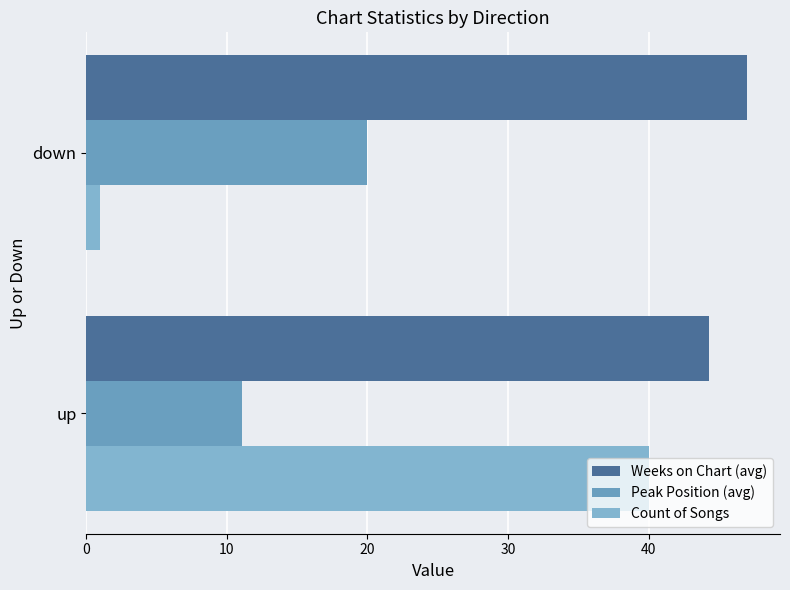

How many distinct data groups are displayed?

3